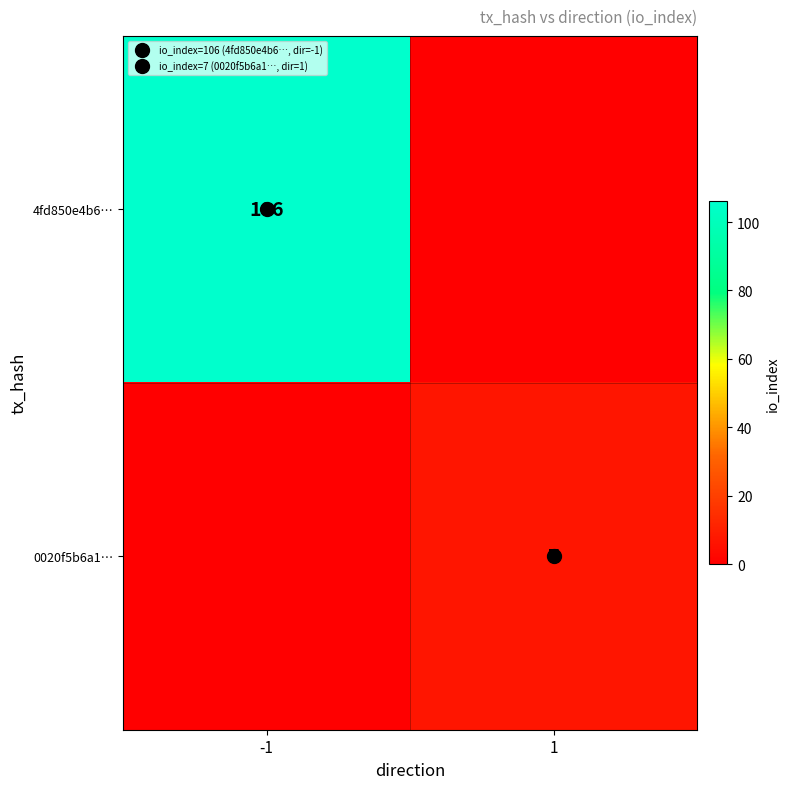

What is the difference between the maximum and minimum values in the 4fd850e4b6… series?

106